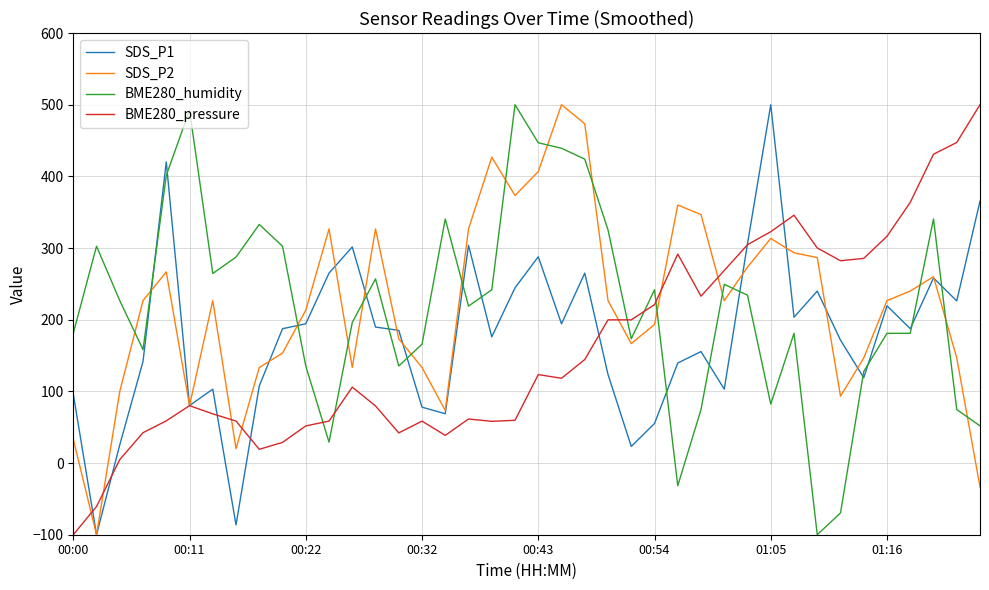

What is the smallest value displayed?

-100.0